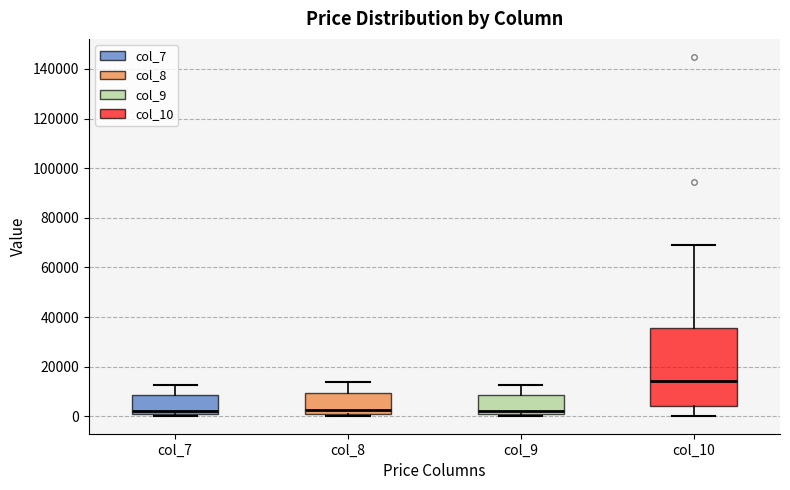

Where does the upper whisker of the box for col_8 end on the y-axis? The values are not printed on the chart, so give them approximately, as read against the axis.

14000